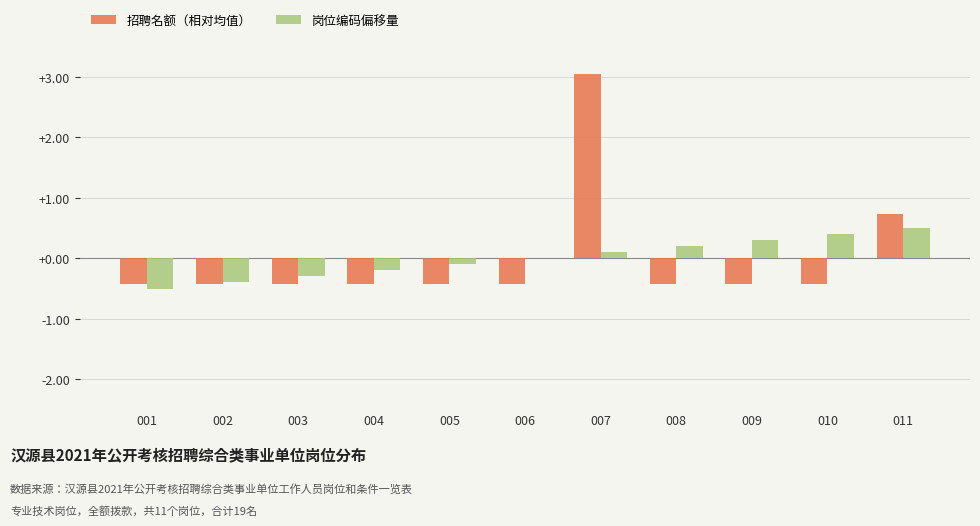

At which category does the chart reach its peak across all series?

007